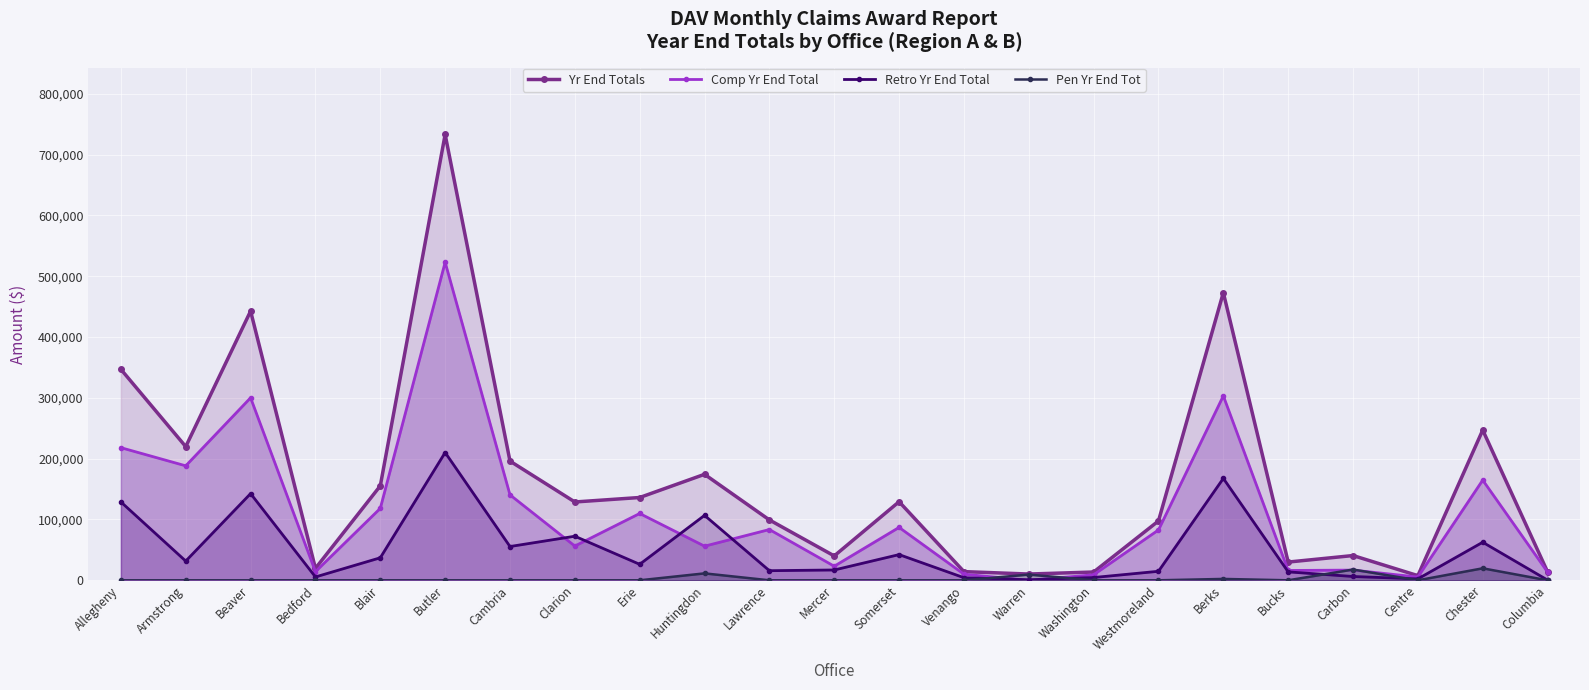

The Comp Yr End Total series shows 118279 at Blair. True or false?

True